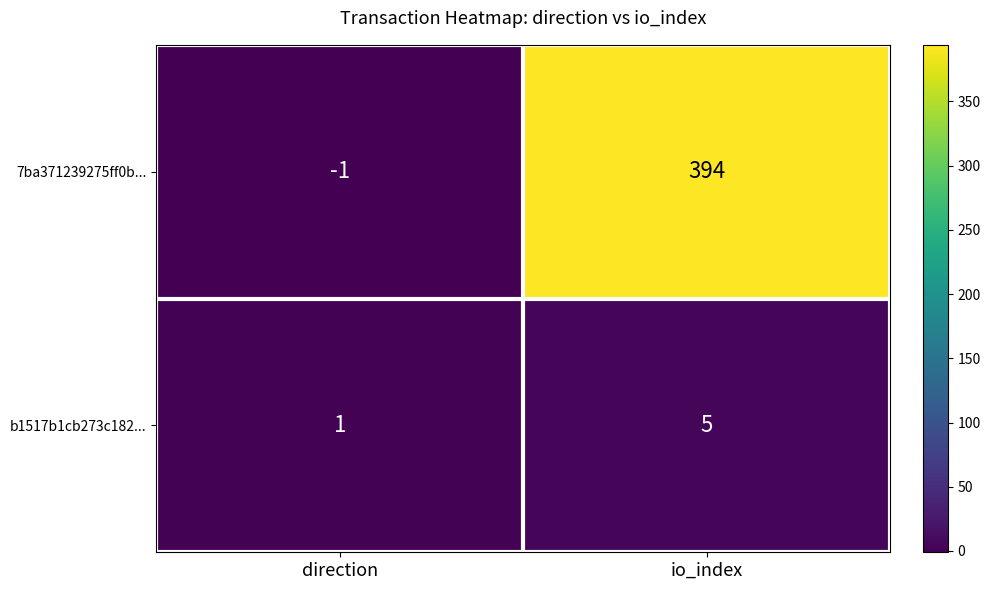

Which label corresponds to the smallest value in the chart?

direction